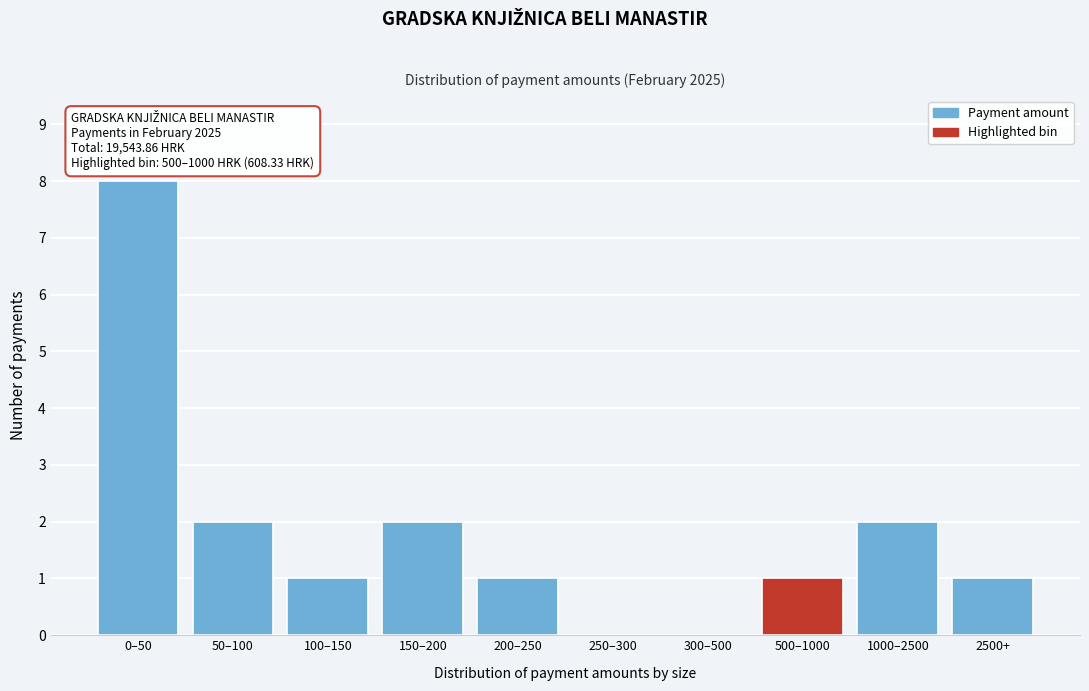

Reading right to left, transcribe all the data shown in this chart.

2500+=1	1000–2500=2	500–1000=1	300–500=0	250–300=0	200–250=1	150–200=2	100–150=1	50–100=2	0–50=8